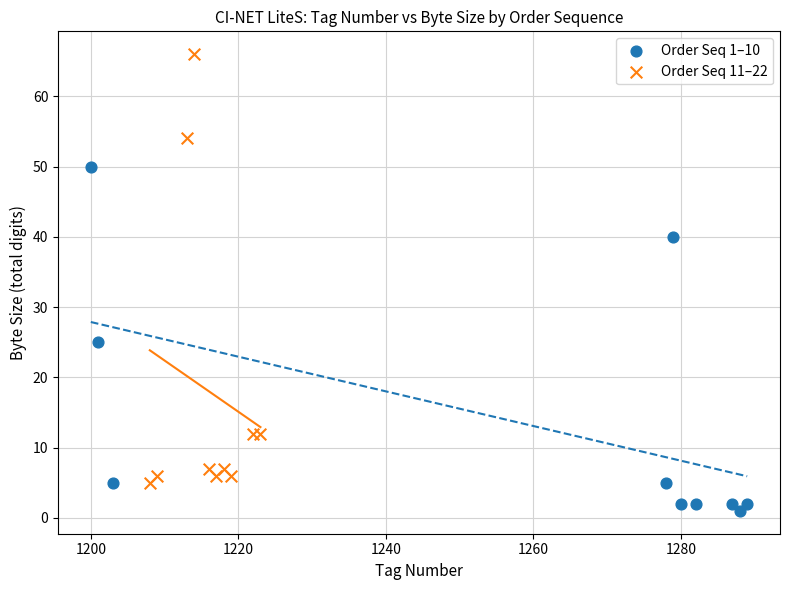

Which series contains the highest Y value?

Order Seq 11–22